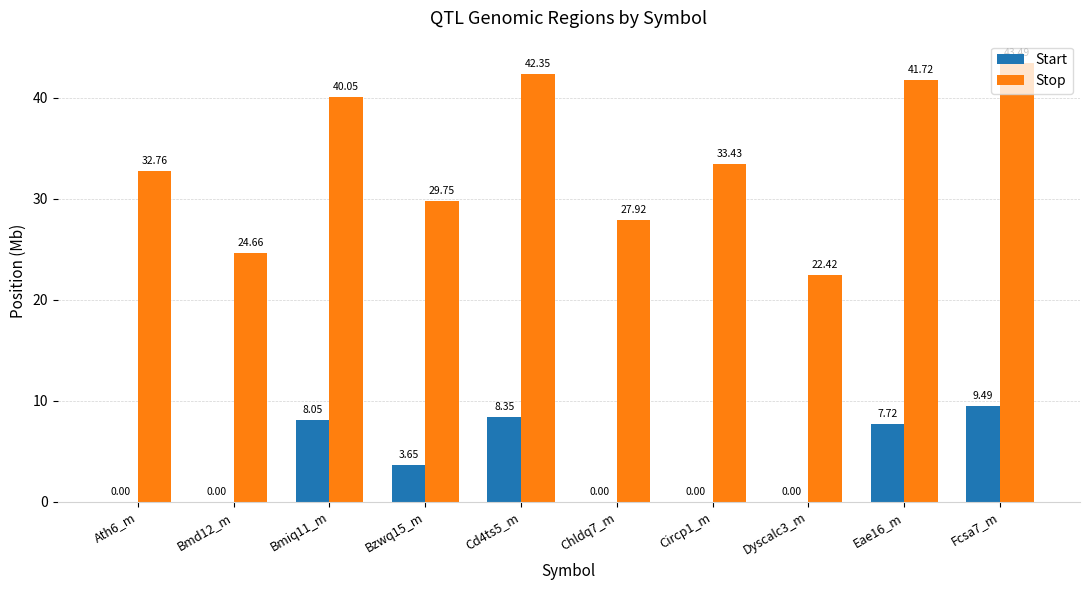

What is the sum of all Stop values?

338.6